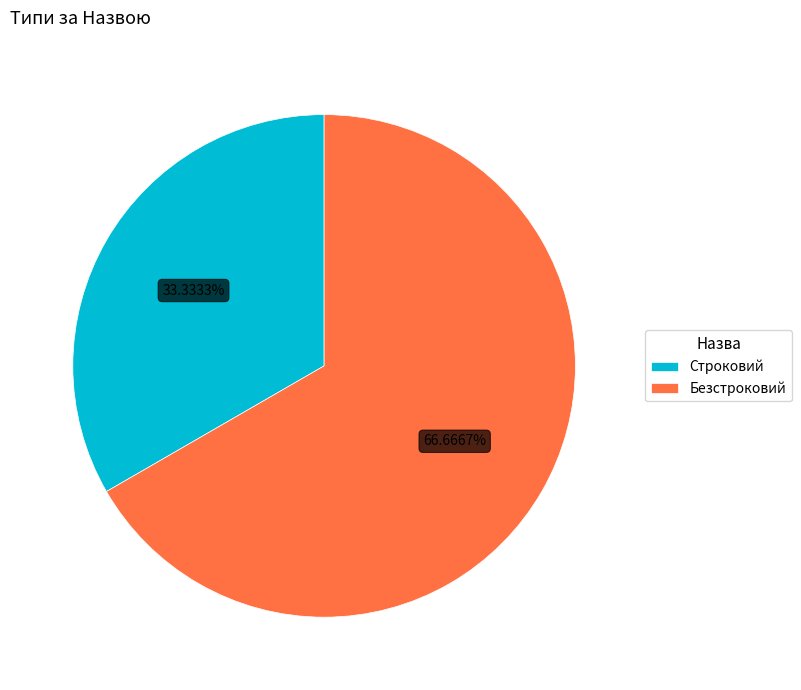

Approximately how many times larger is the value at Строковий compared to Безстроковий?

0.5